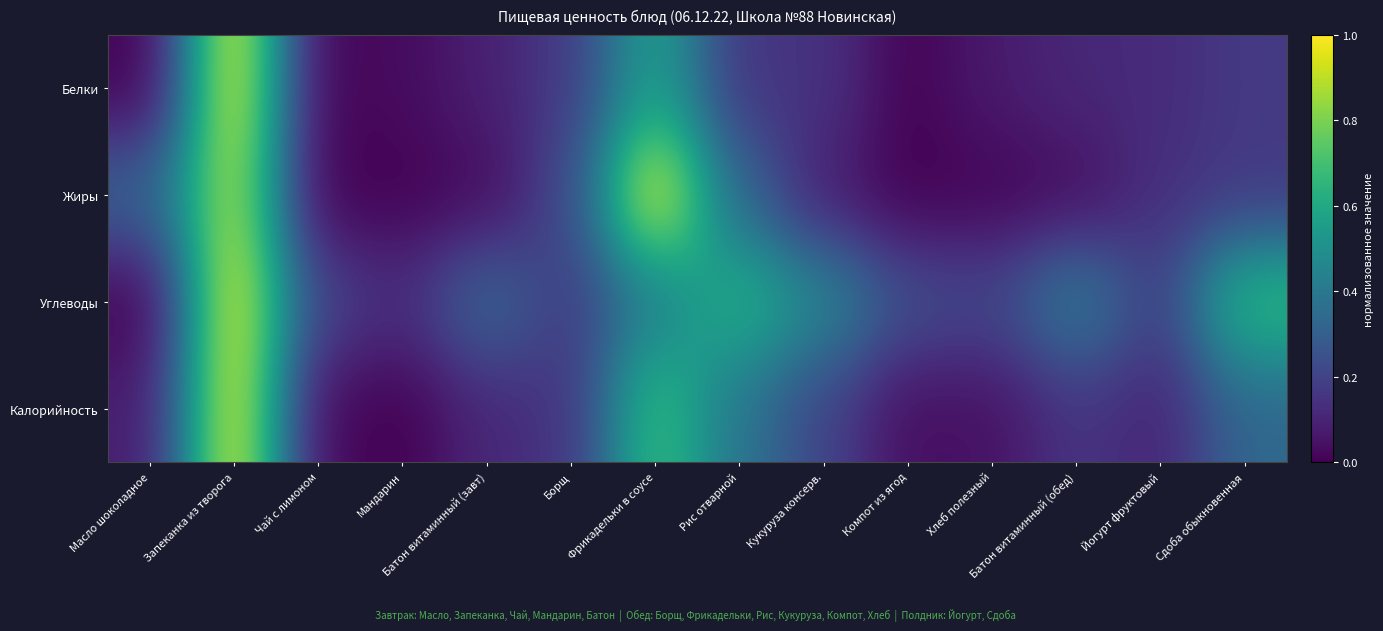

What is the total value across all series at Фрикадельки в соусе?

2.7